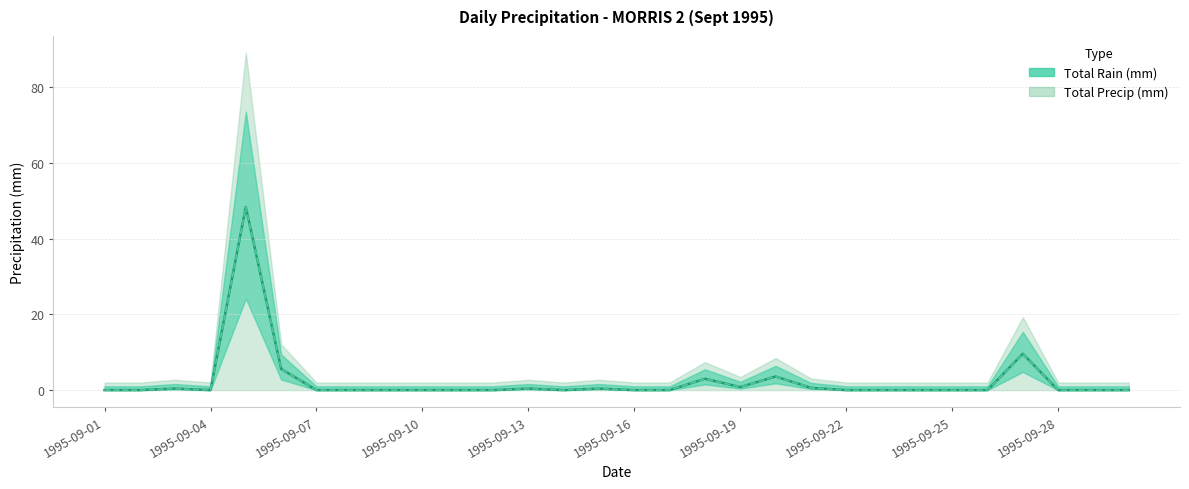

At which category does Total Rain (mm) reach its first local peak?

1995-09-03